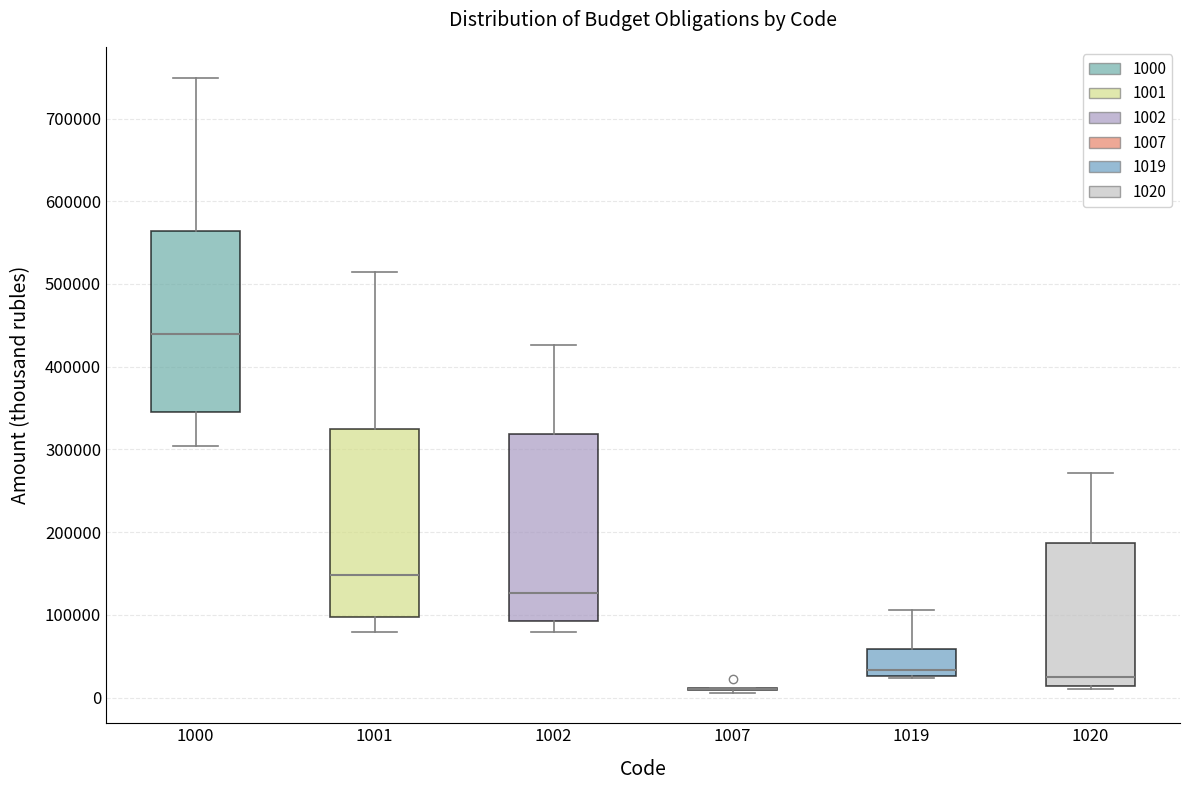

Where is the lower edge of the box at x = 1002 on the y-axis? The values are not printed on the chart, so give them approximately, as read against the axis.

90000